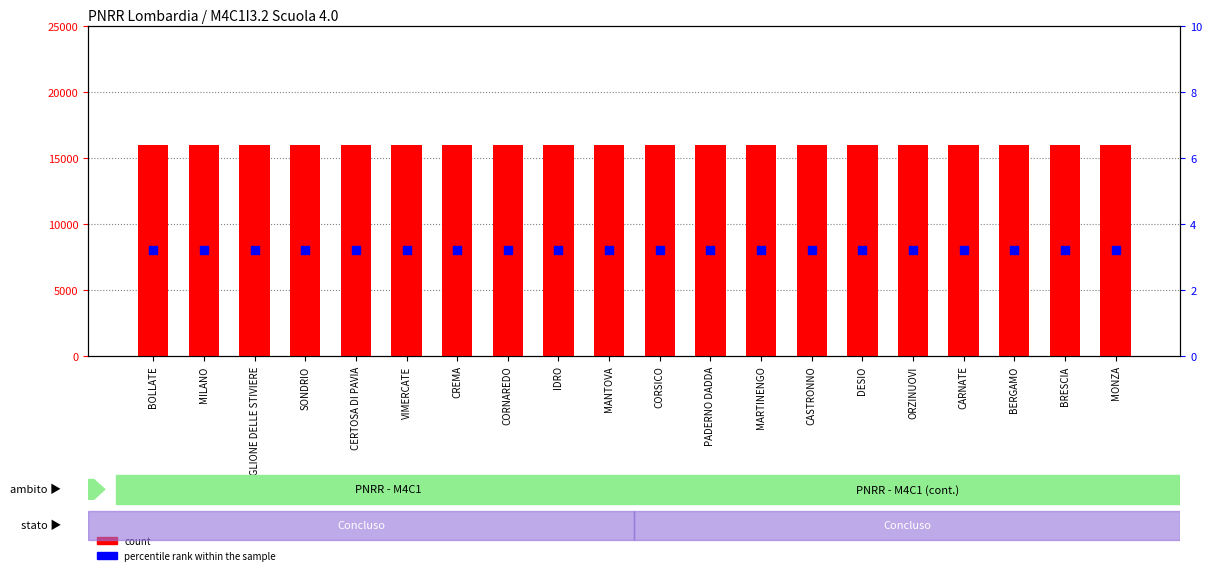

Which series contains the lowest Y value?

percentile rank within the sample